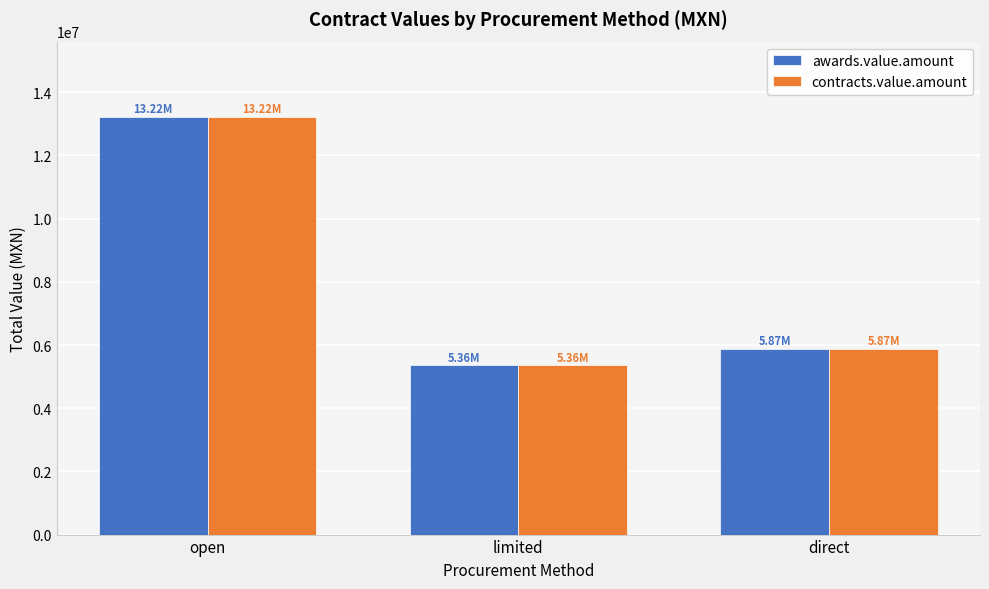

At which category is the sum across all series the highest?

open